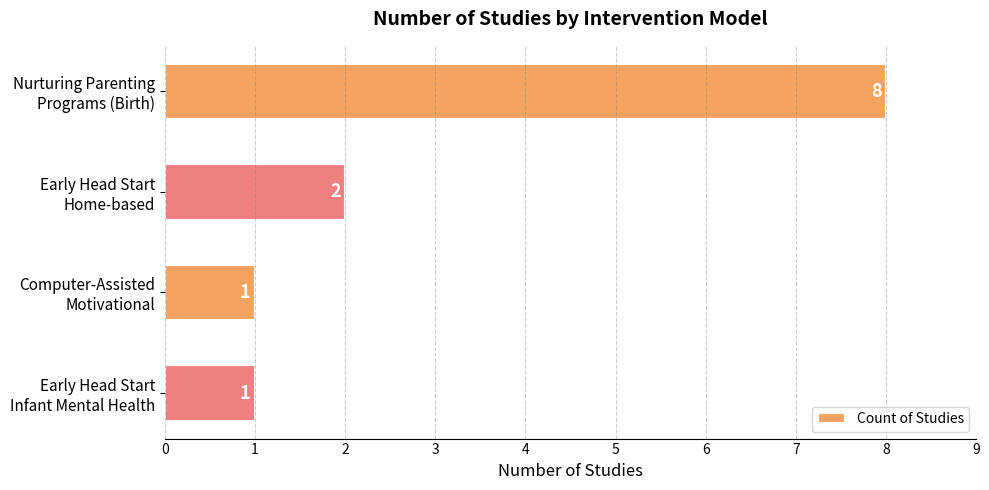

Reading top to bottom, list all the values displayed in this chart.

8	2	1	1